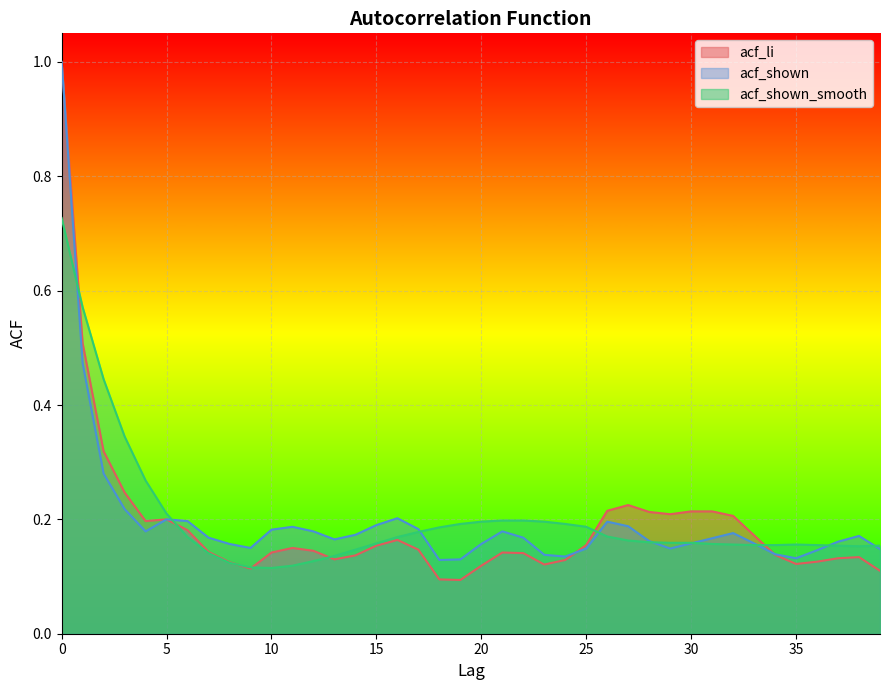

What is the value of the acf_li point at the 28th from the left?

0.2